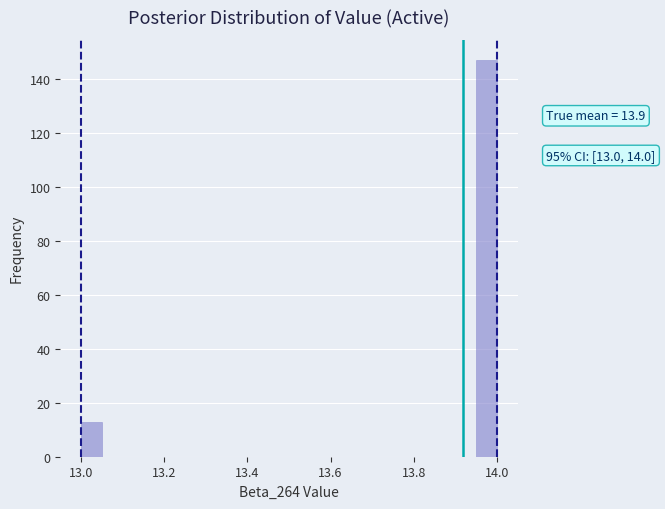

Read against the x-axis, roughly where is the centre of the tallest bar?

13.98